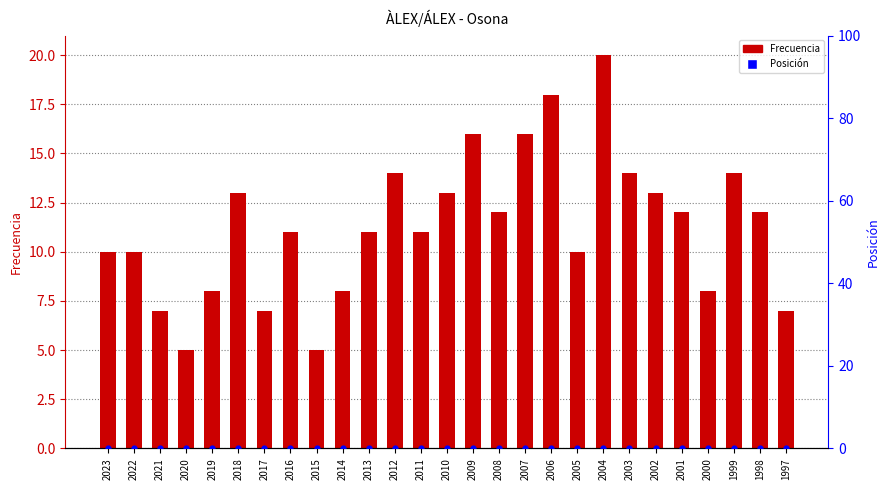

Which series has the largest total across all categories?

Frecuencia